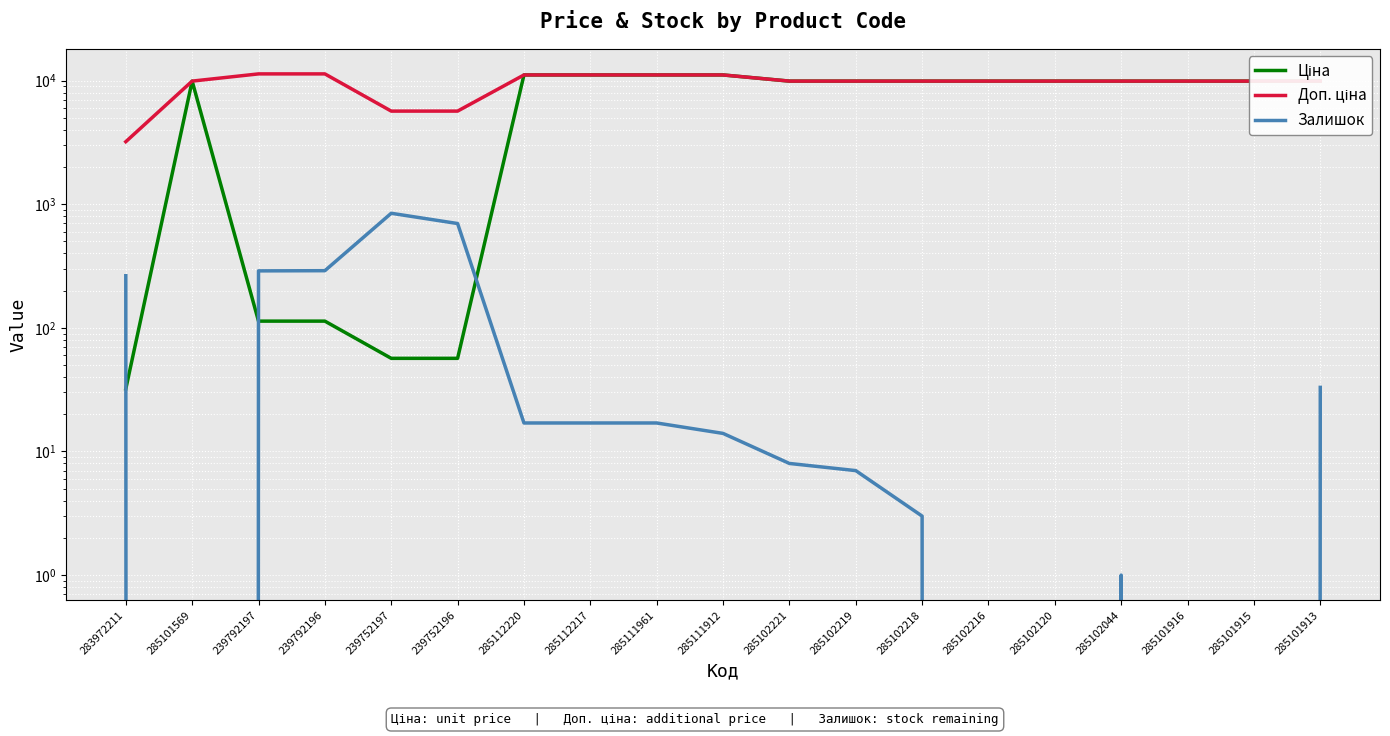

What is the label of the 12th point from the right?

285112217